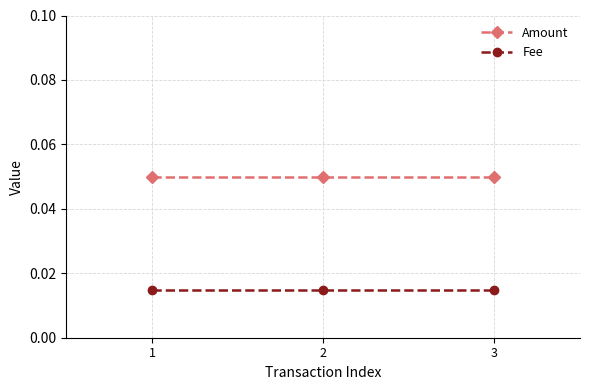

Rank the series by their maximum value, from lowest to highest.

Fee, Amount